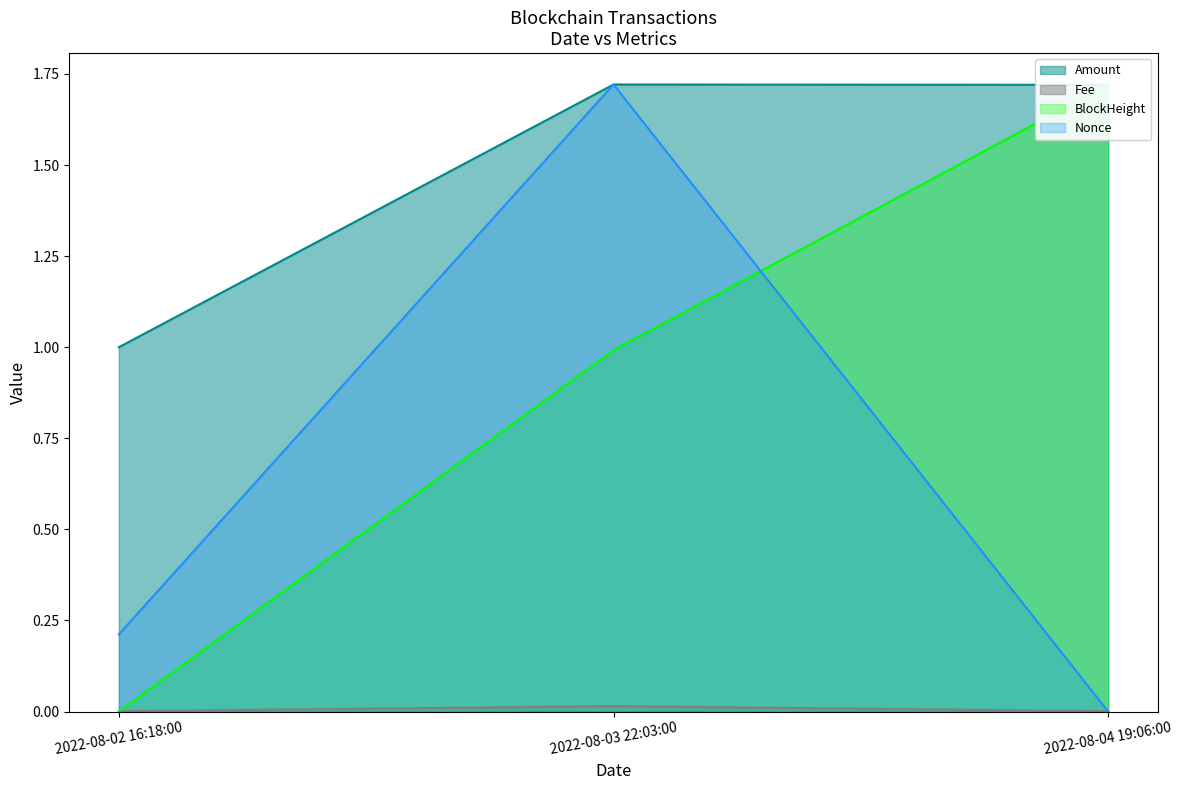

Reading left to right, what are all the values shown in this chart?

BlockHeight: 2022-08-02 16:18:00=0.0	2022-08-03 22:03:00=1.0	2022-08-04 19:06:00=1.7
Nonce: 2022-08-02 16:18:00=0.2	2022-08-03 22:03:00=1.7	2022-08-04 19:06:00=0.0
Amount: 2022-08-02 16:18:00=1.0	2022-08-03 22:03:00=1.7	2022-08-04 19:06:00=1.7
Fee: 2022-08-02 16:18:00=0.0	2022-08-03 22:03:00=0.0	2022-08-04 19:06:00=0.0